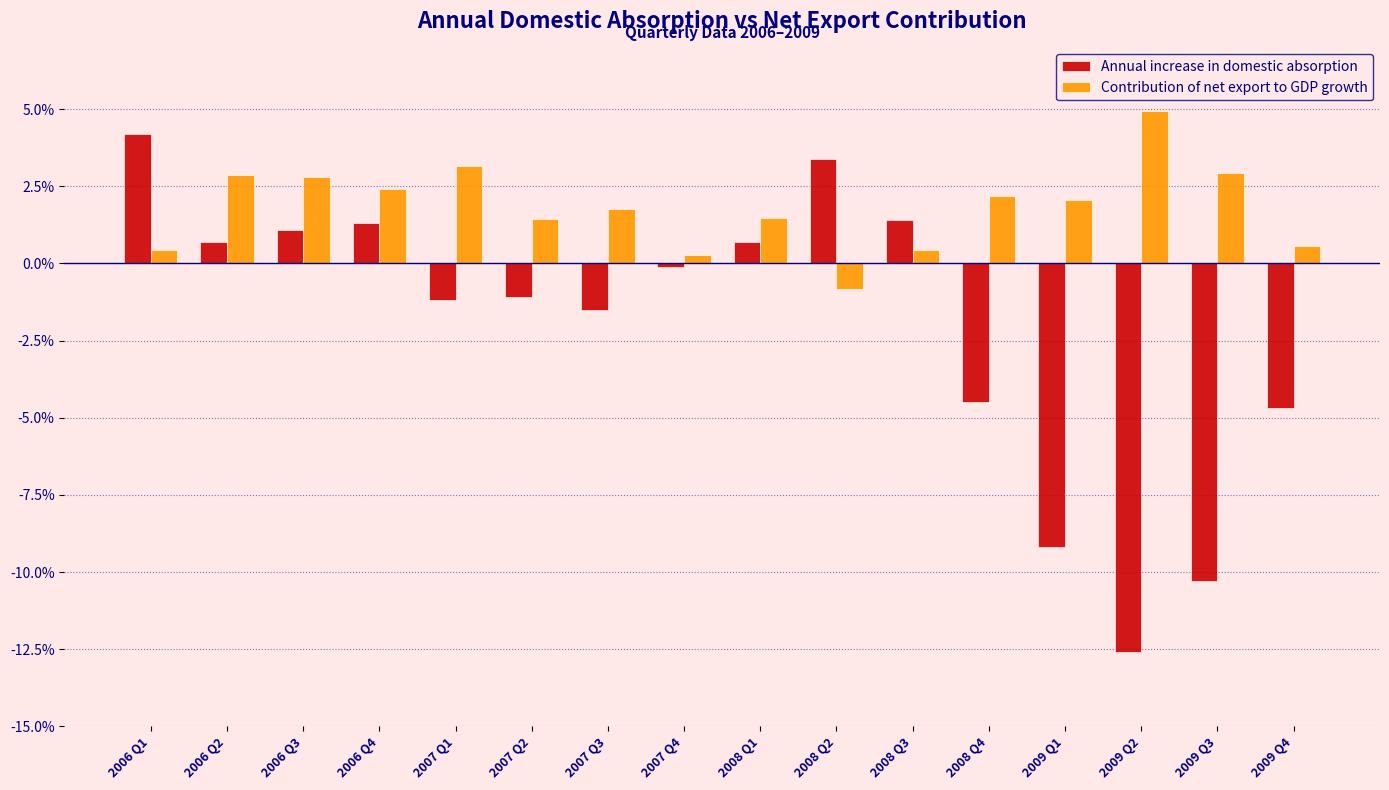

What is the average value of the Contribution of net export to GDP growth series?

1.8